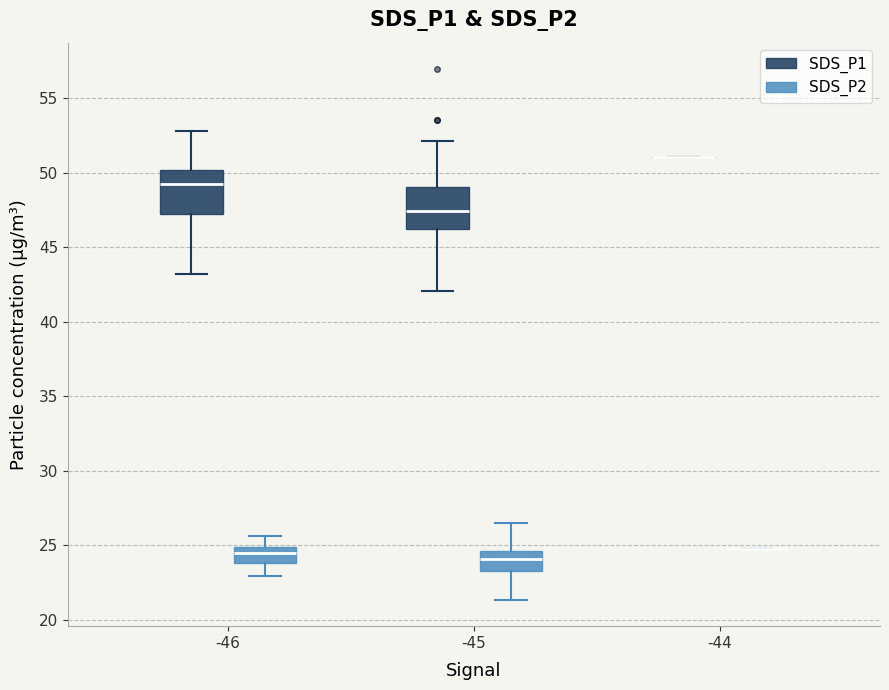

Where does the lower whisker of the box for -46 (SDS_P1) end on the y-axis? The values are not printed on the chart, so give them approximately, as read against the axis.

43.0